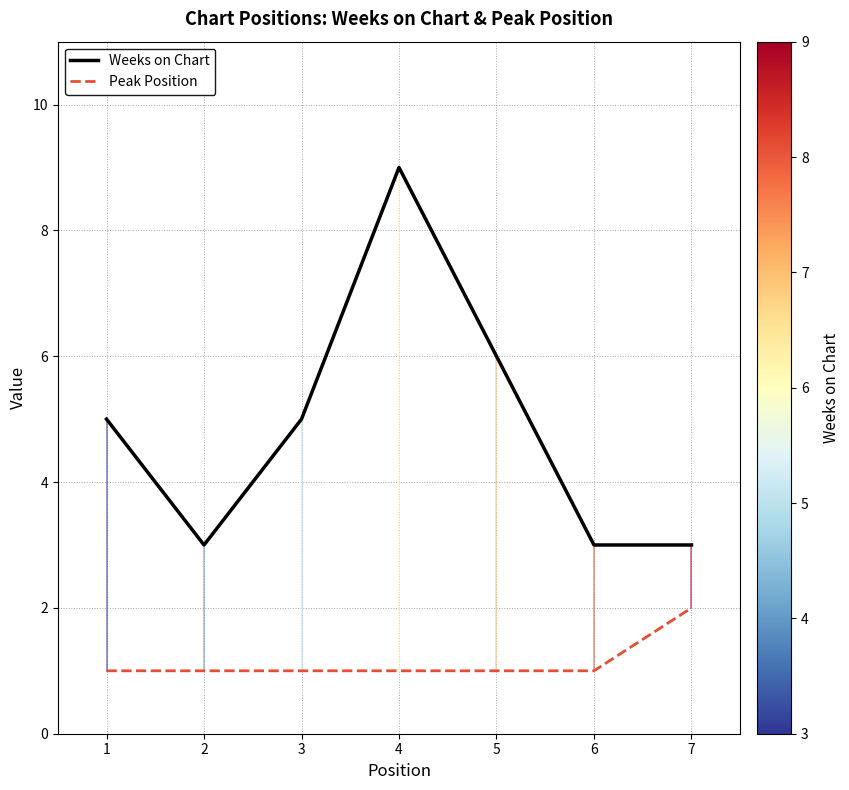

At which category is the sum across all series the highest?

4